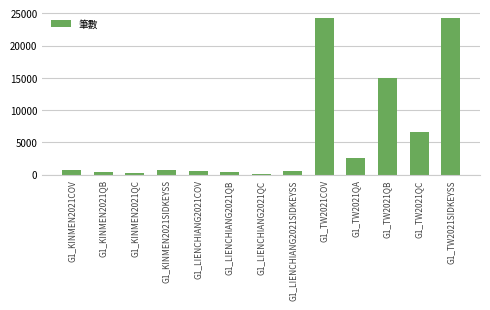

What is the sum of all values?

77079